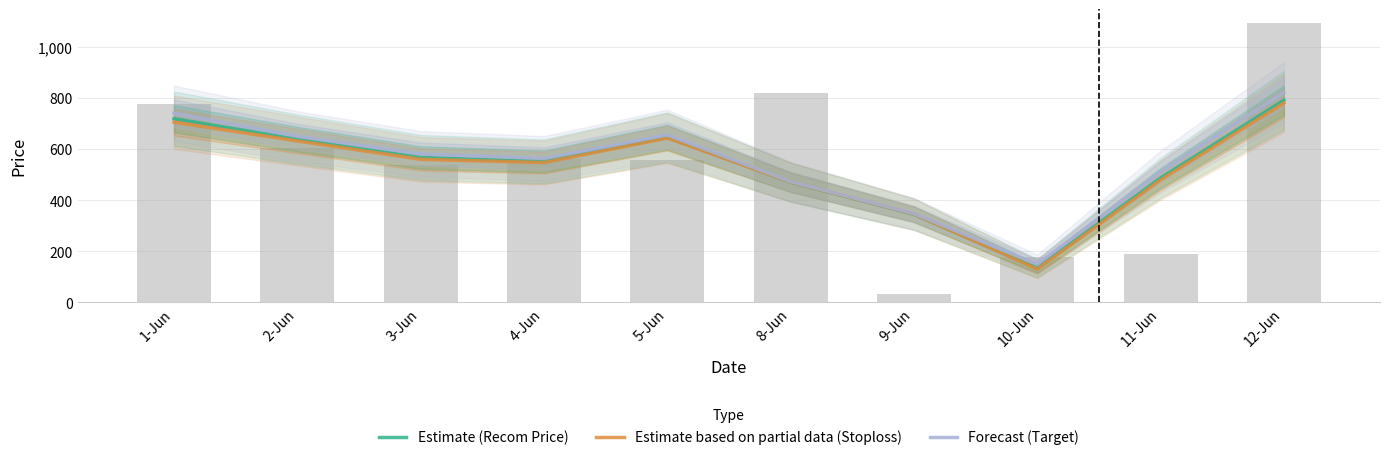

Which category has the highest value across all series?

12-Jun